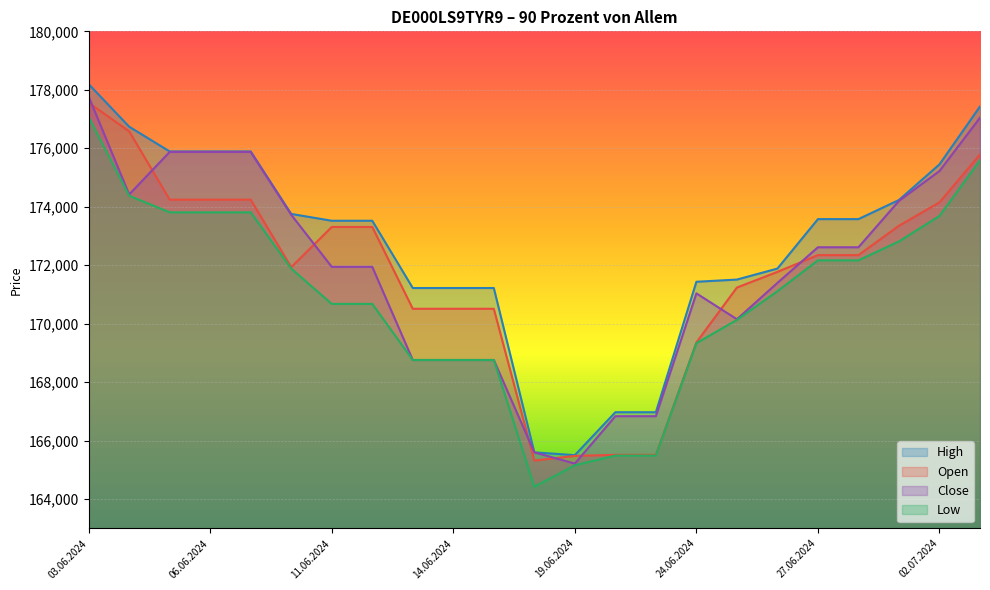

True or false: Low and High intersect in this chart.

False